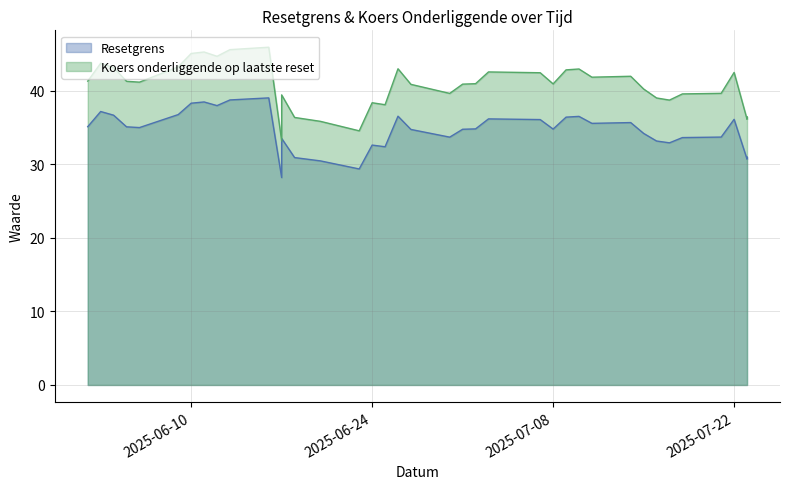

Rank the series at 2025-06-17 from highest to lowest value.

Koers onderliggende op laatste reset, Resetgrens